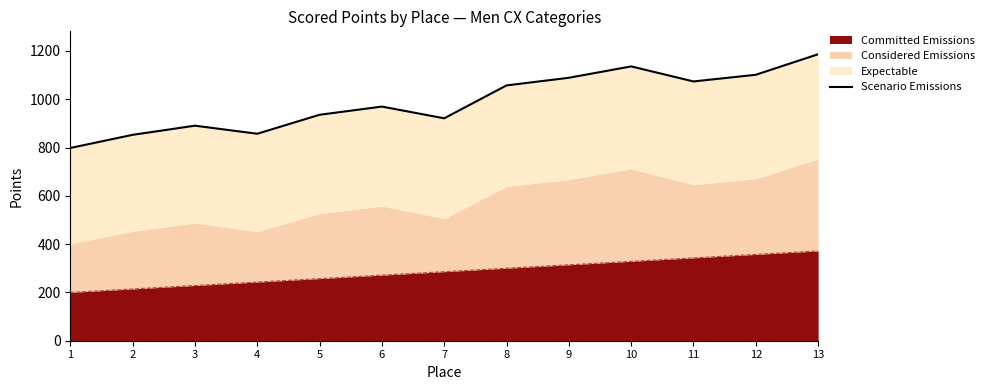

What is the sum of the values at 3 and 7?

1811.8